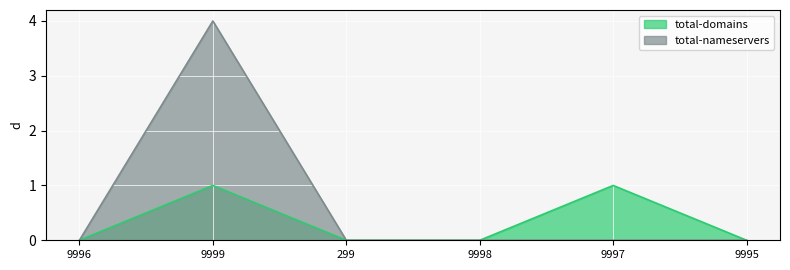

At which label does total-nameservers reach its peak?

9999